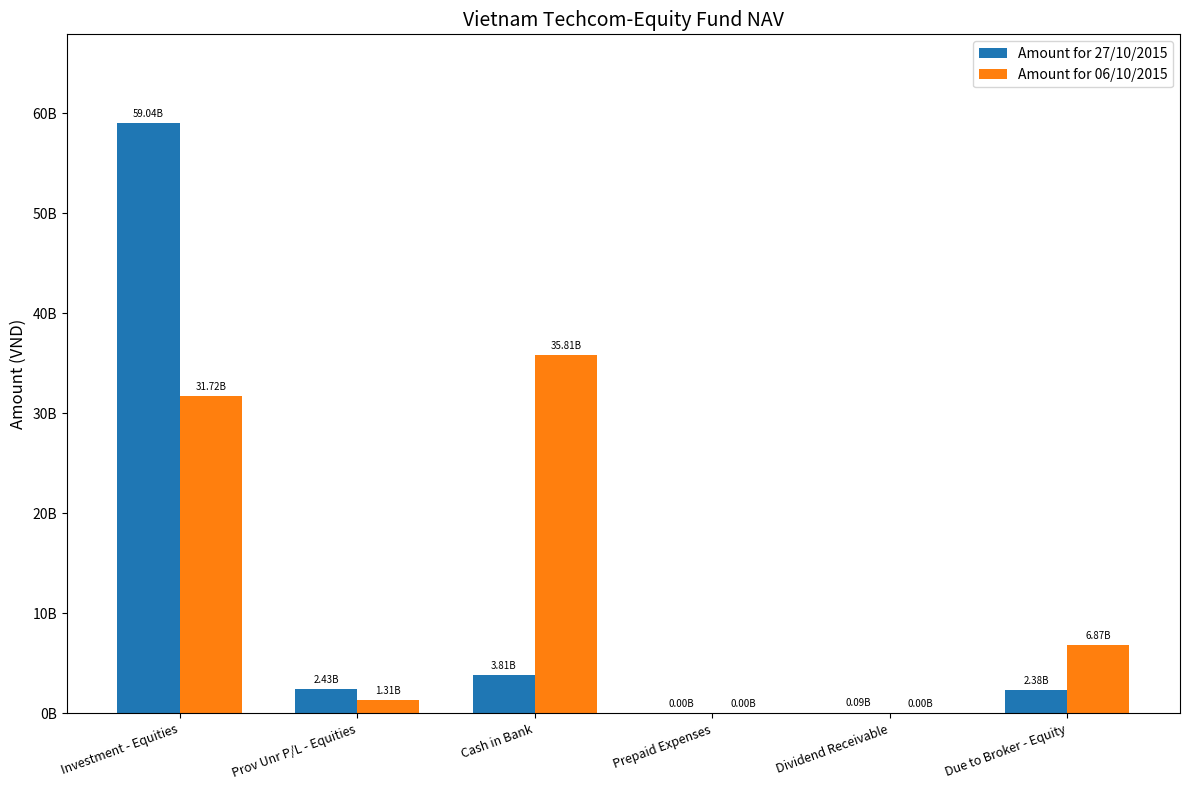

What are all the series names shown in the legend?

Amount for 27/10/2015, Amount for 06/10/2015